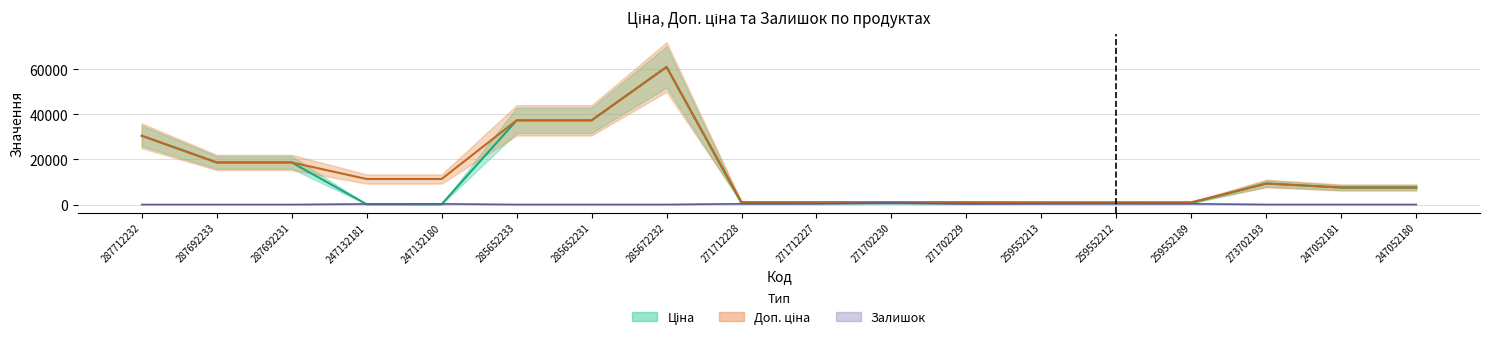

True or false: Ціна has more than 1 points higher than both neighbors.

True